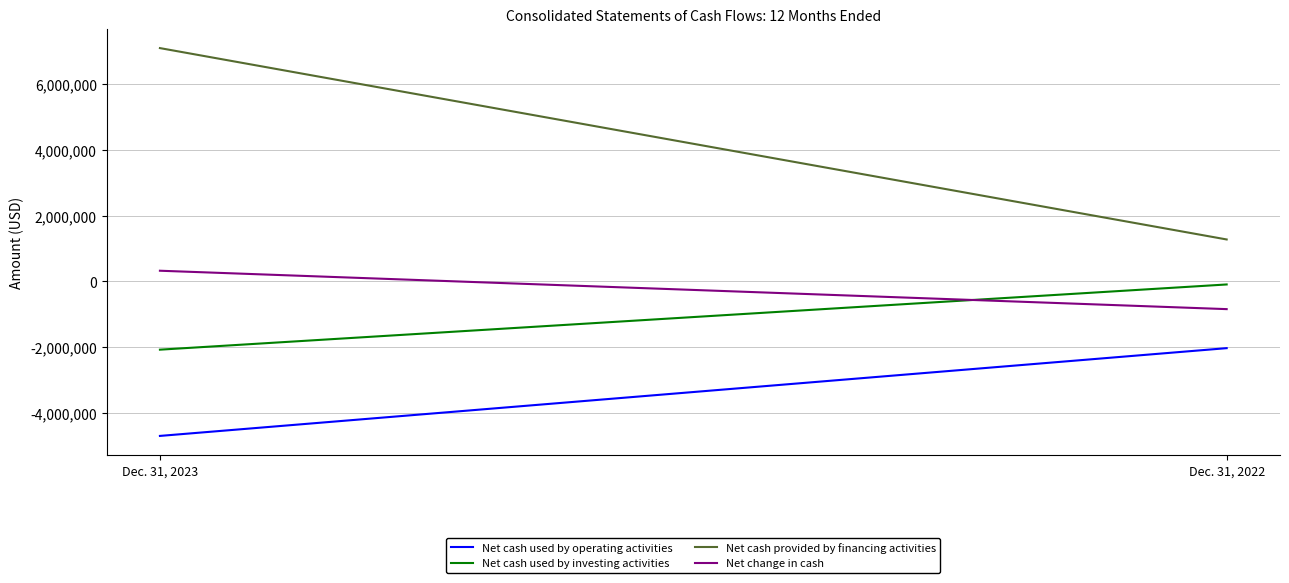

Count the Net cash used by operating activities values in the range -4699587 to -2029096.

2